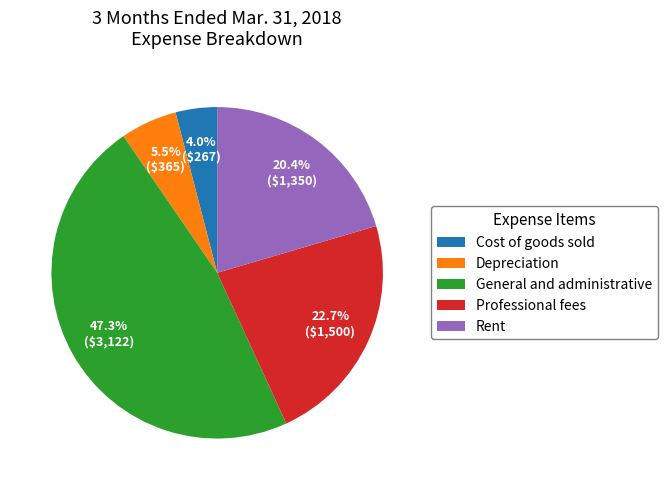

Which slice is the largest?

General and administrative